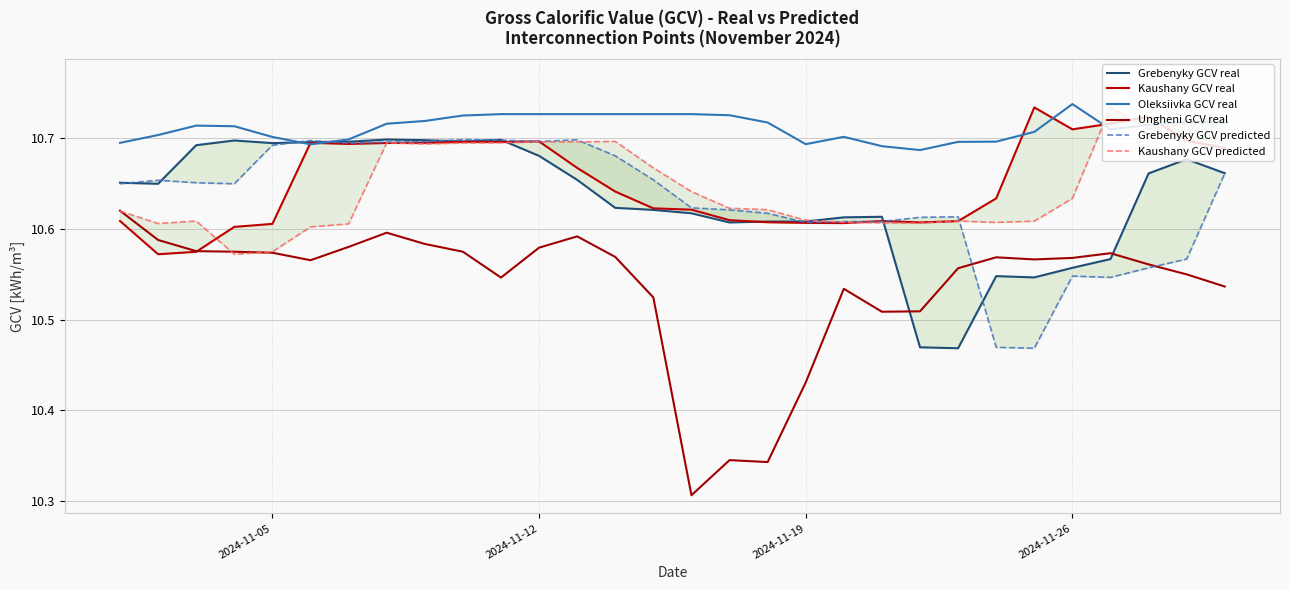

What is the value of the Grebenyky GCV predicted point at the 17th from the left?

10.6